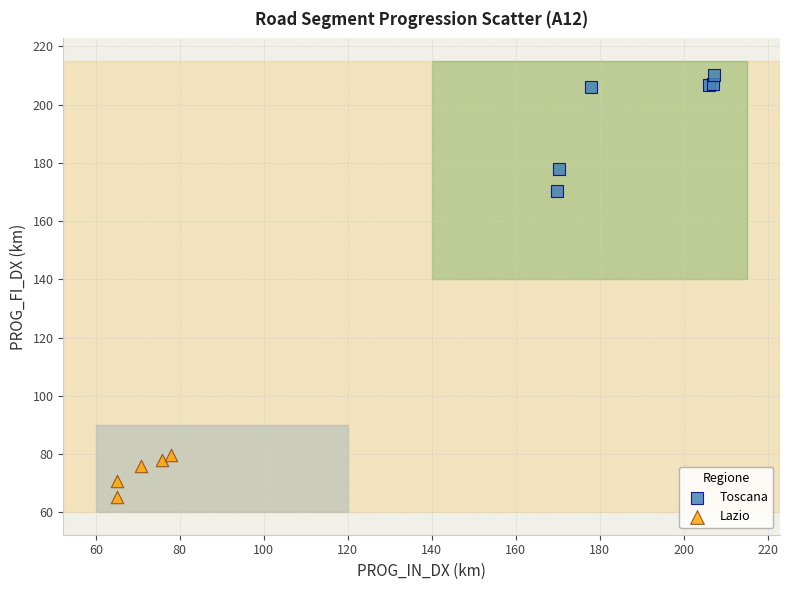

Which series reaches the maximum Y coordinate?

Toscana